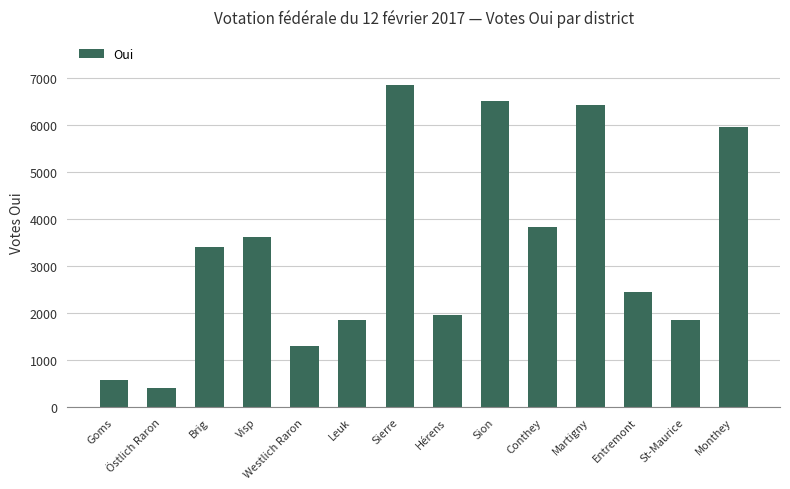

How many bars are there in total?

14